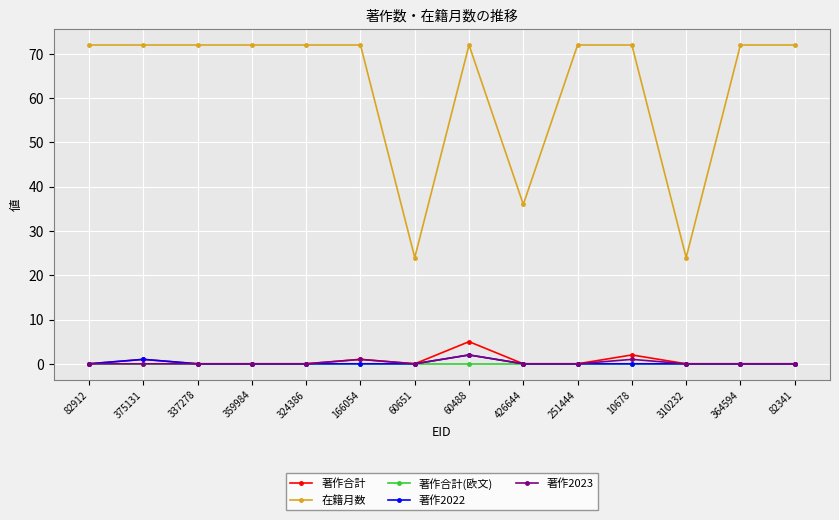

What is the difference between the highest and lowest values at 364594?

72